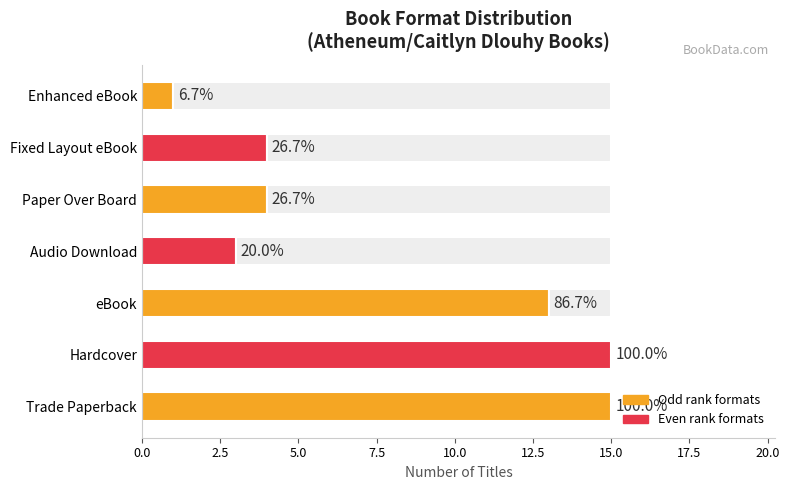

Is it true that the value at 2.5 is 22?

False